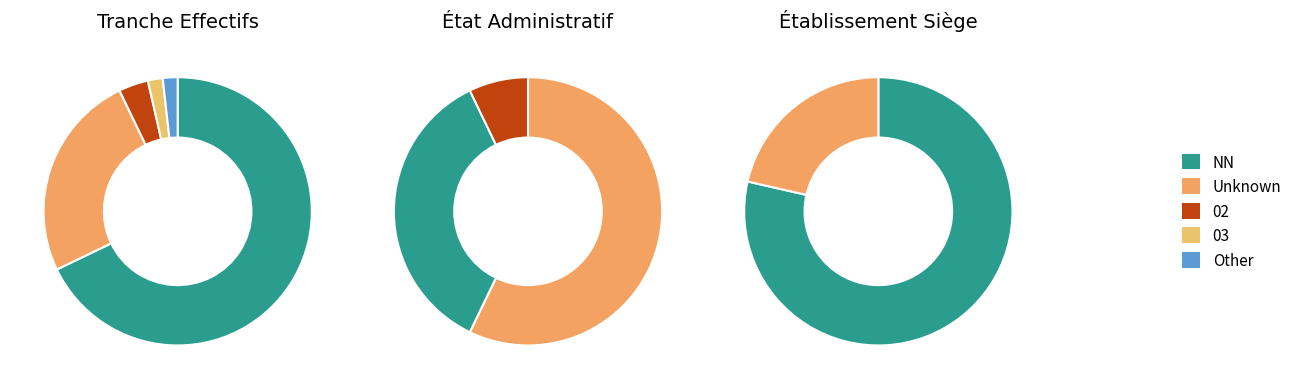

True or false: NN accounts for 69% of the total.

True